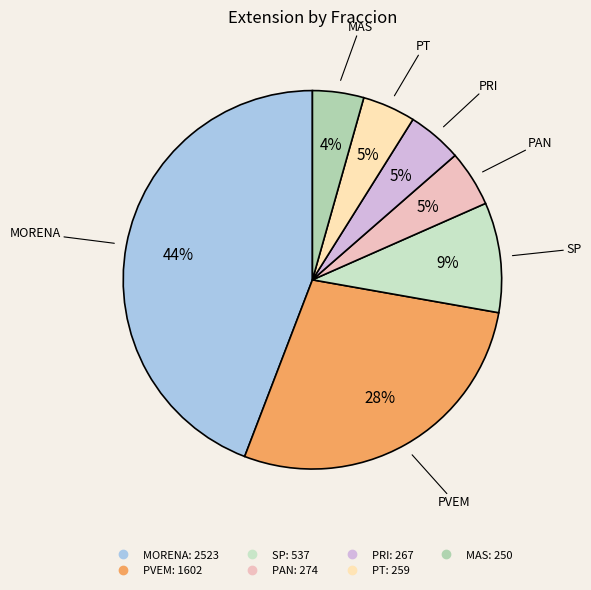

Which slice is the largest?

MORENA